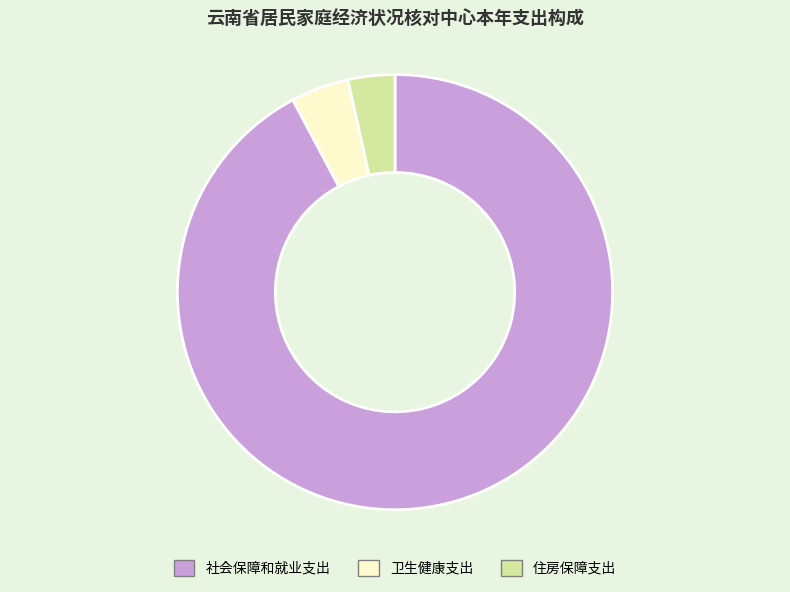

Is it true that 社会保障和就业支出 is 92% of the pie?

True